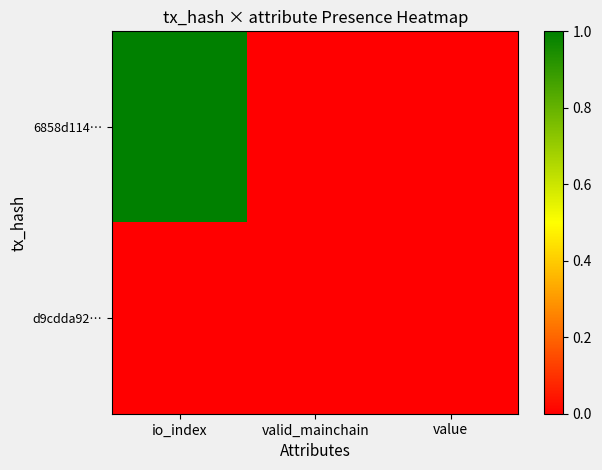

Rank the categories by 6858d114… value from highest to lowest.

io_index, valid_mainchain, value